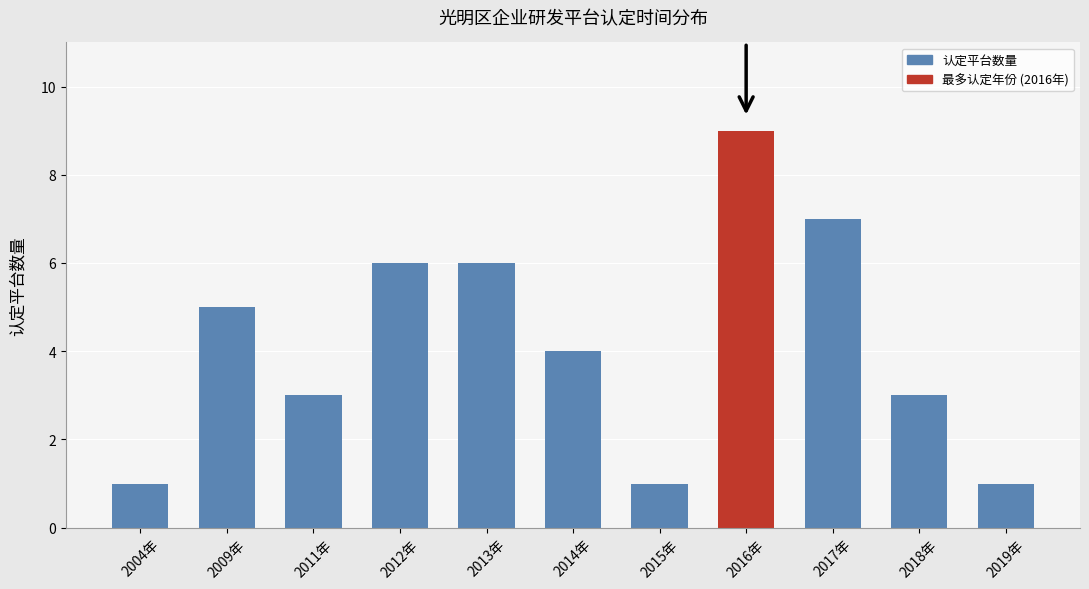

How many series are shown in this chart?

1